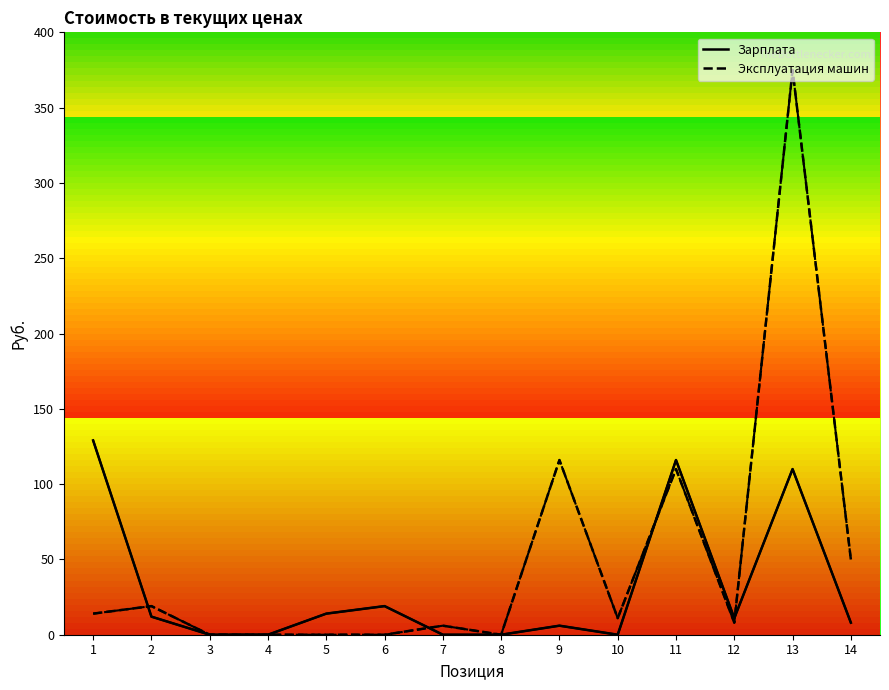

The Эксплуатация машин series shows 375 at 13. True or false?

True